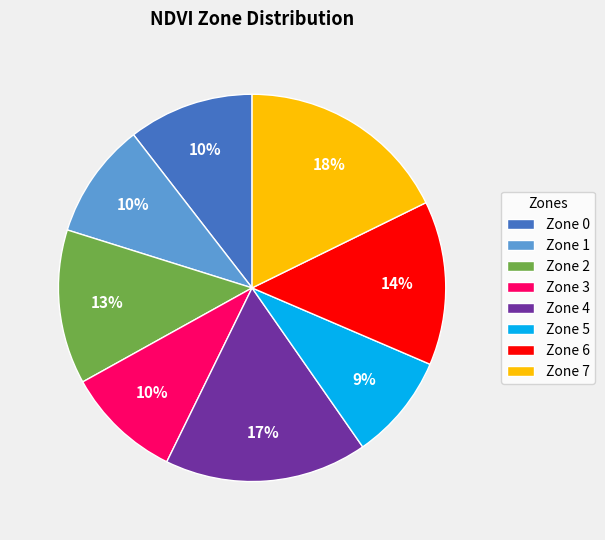

To the nearest percent, what percentage of the pie is Zone 3?

10%